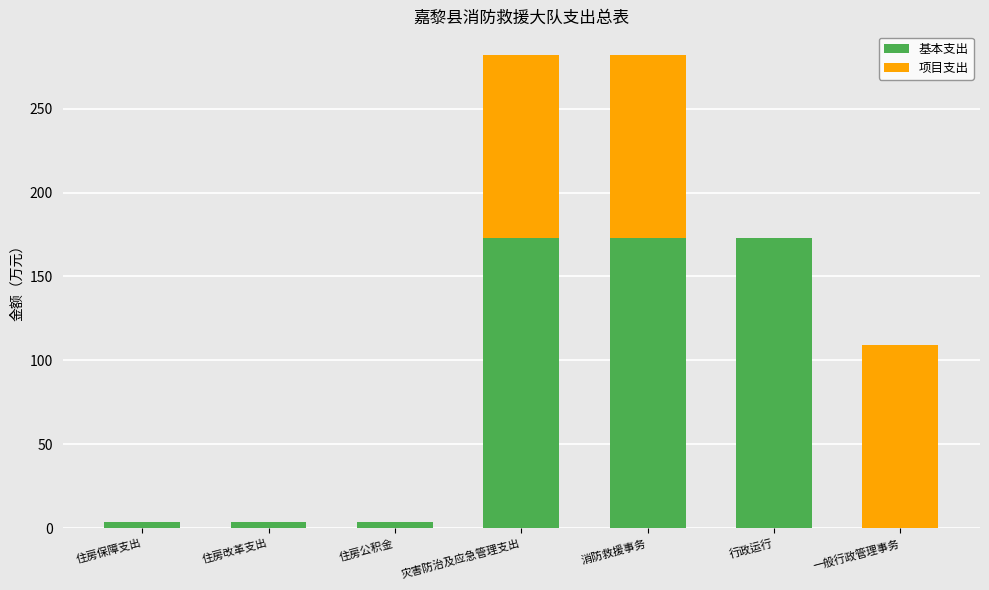

The value of 基本支出 at 行政运行 is 51.9. True or false?

False